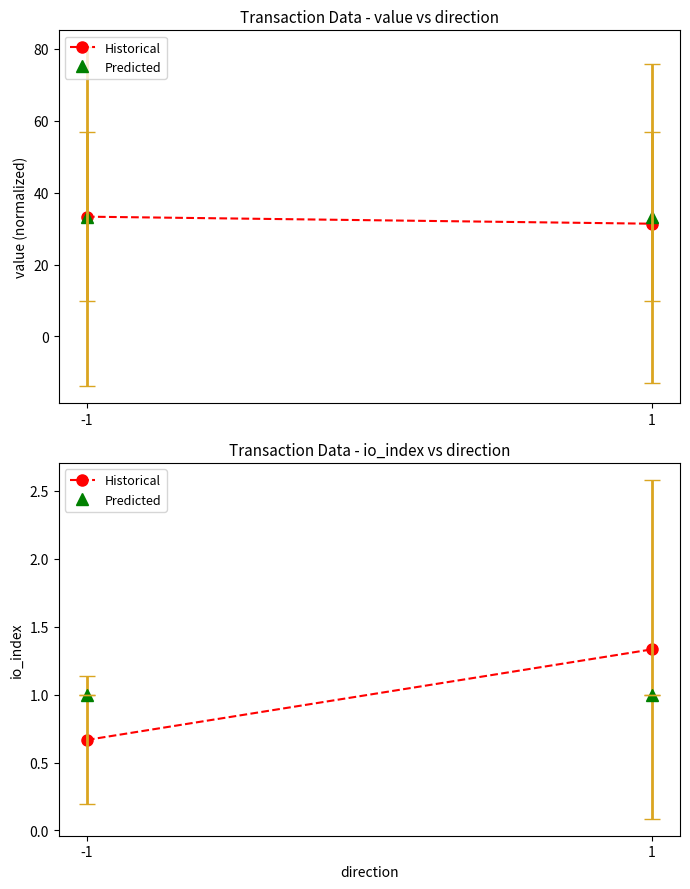

Reading right to left, list all the values displayed in this chart.

Historical: 1=1.3	-1=0.7
Predicted: 1=1.0	-1=1.0